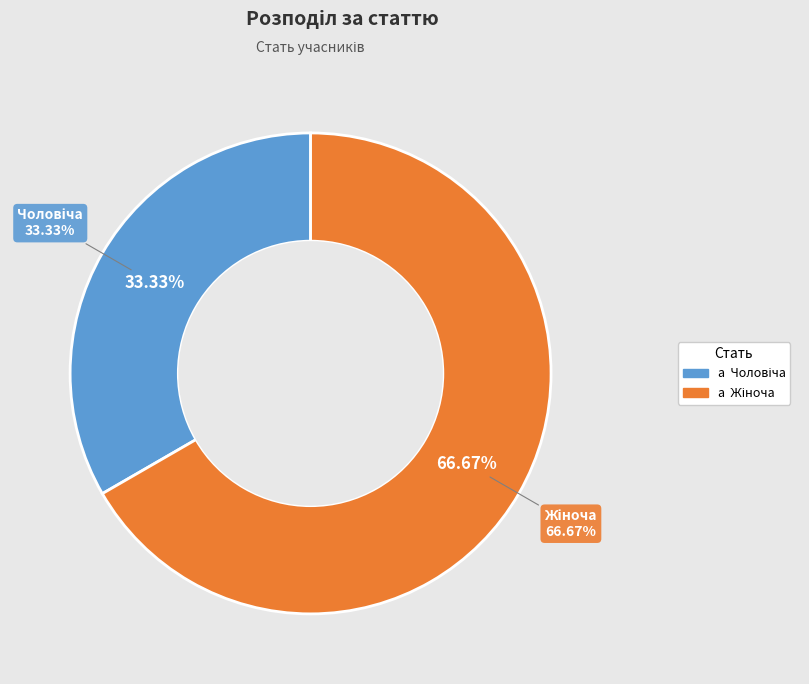

Count the number of slices in the pie.

2